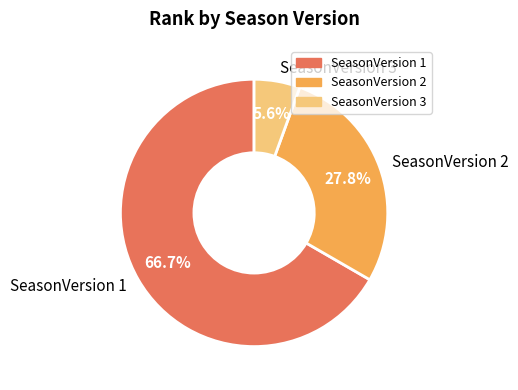

Which slice represents more than half of the pie?

SeasonVersion 1